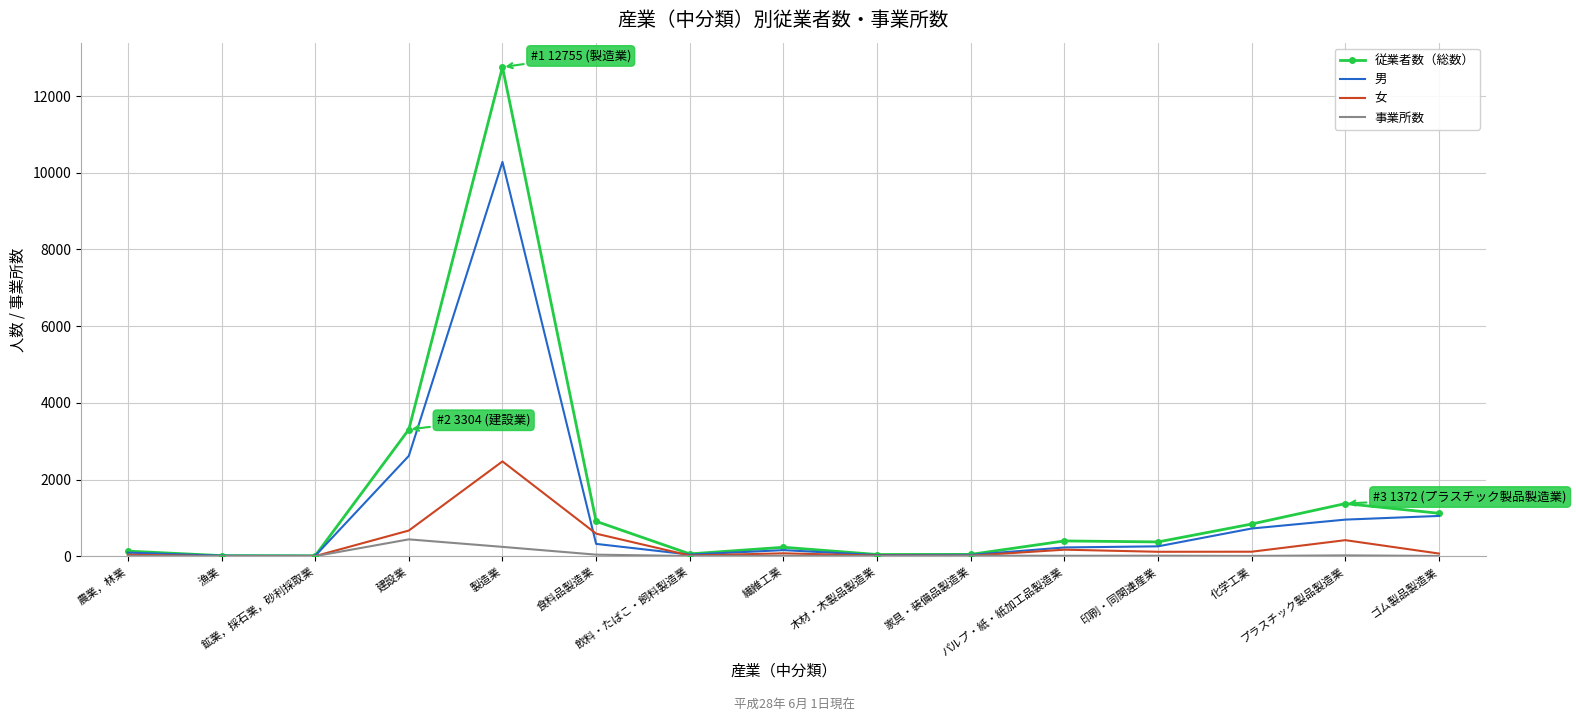

List the series in order of their peak value, highest first.

従業者数（総数）, 男, 女, 事業所数